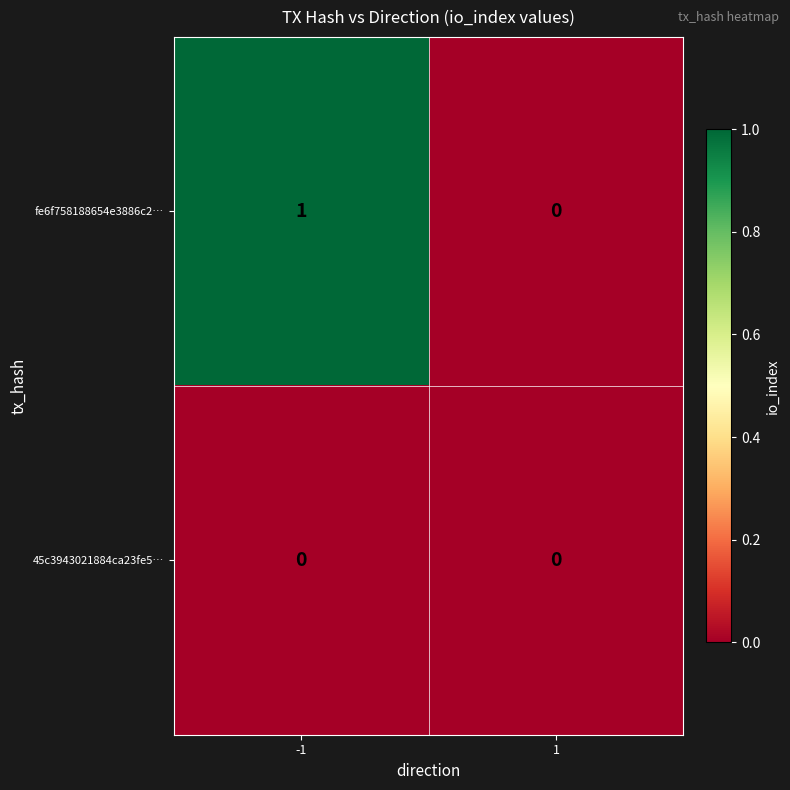

What is the spread (max minus min) of values at -1?

1